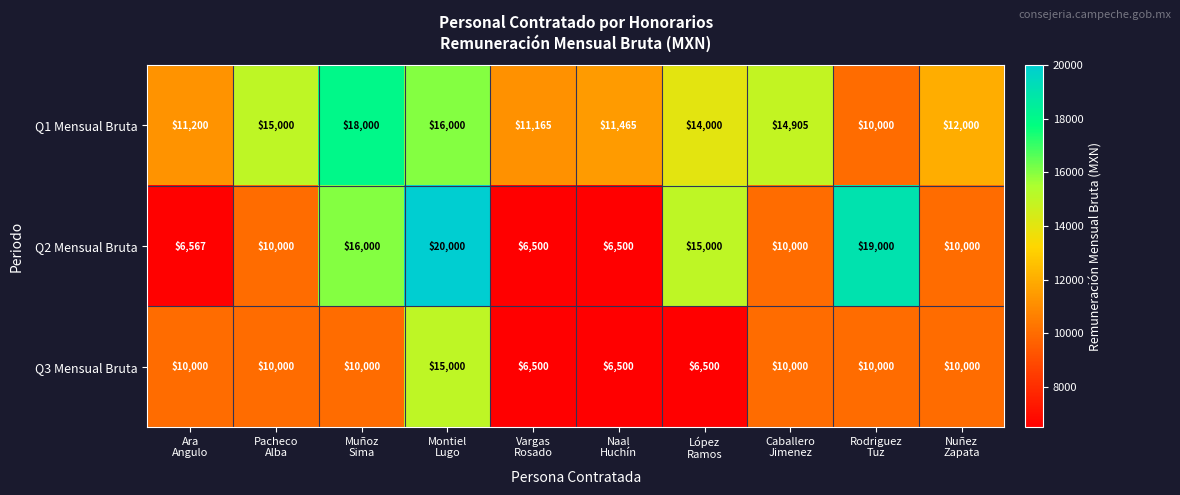

Rank the series by their maximum value, from lowest to highest.

Q3 Mensual Bruta, Q1 Mensual Bruta, Q2 Mensual Bruta